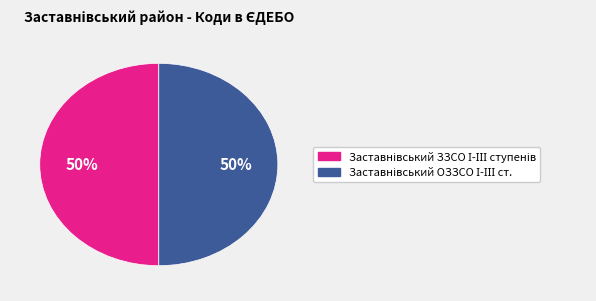

How many slices are in this pie chart?

2